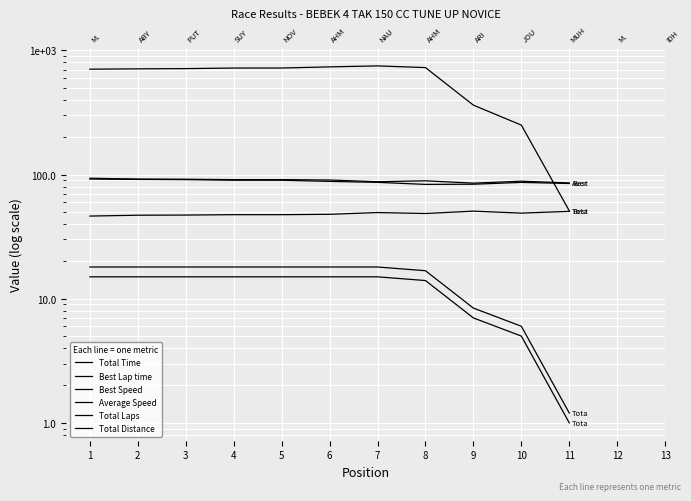

Rank the series by their maximum value, from highest to lowest.

Total Time, Best Speed, Average Speed, Best Lap time, Total Distance, Total Laps